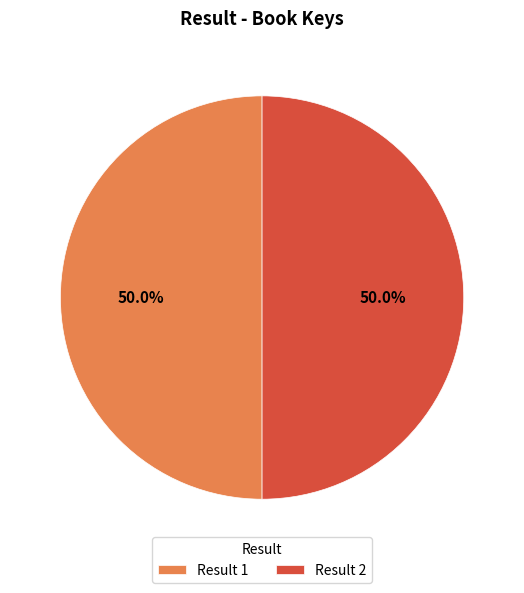

Is the sum of Result 1 and Result 2 greater than half?

Yes